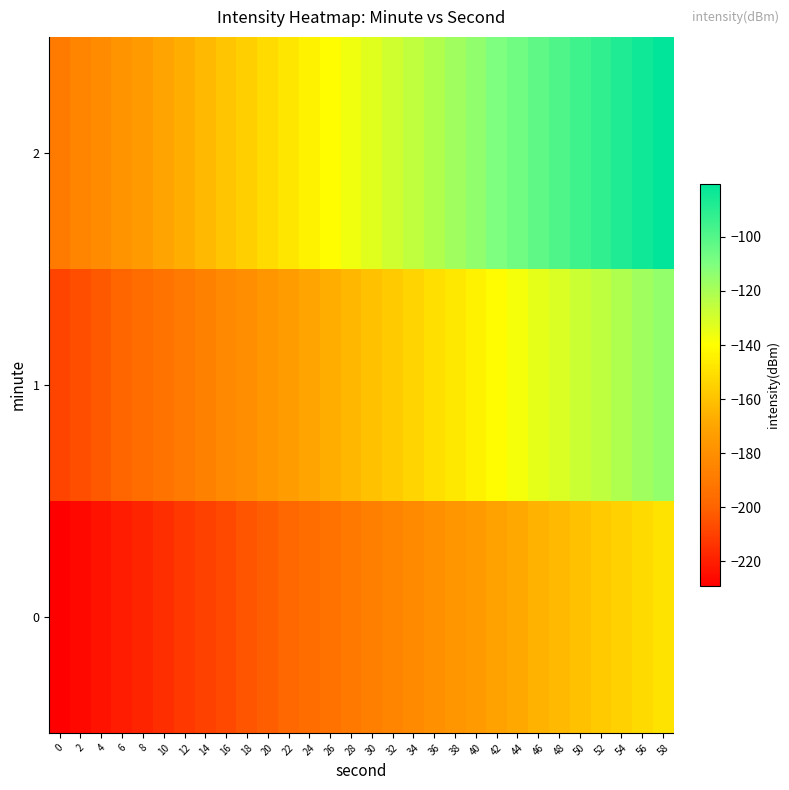

What is the total value across all series at 26?

-500.6